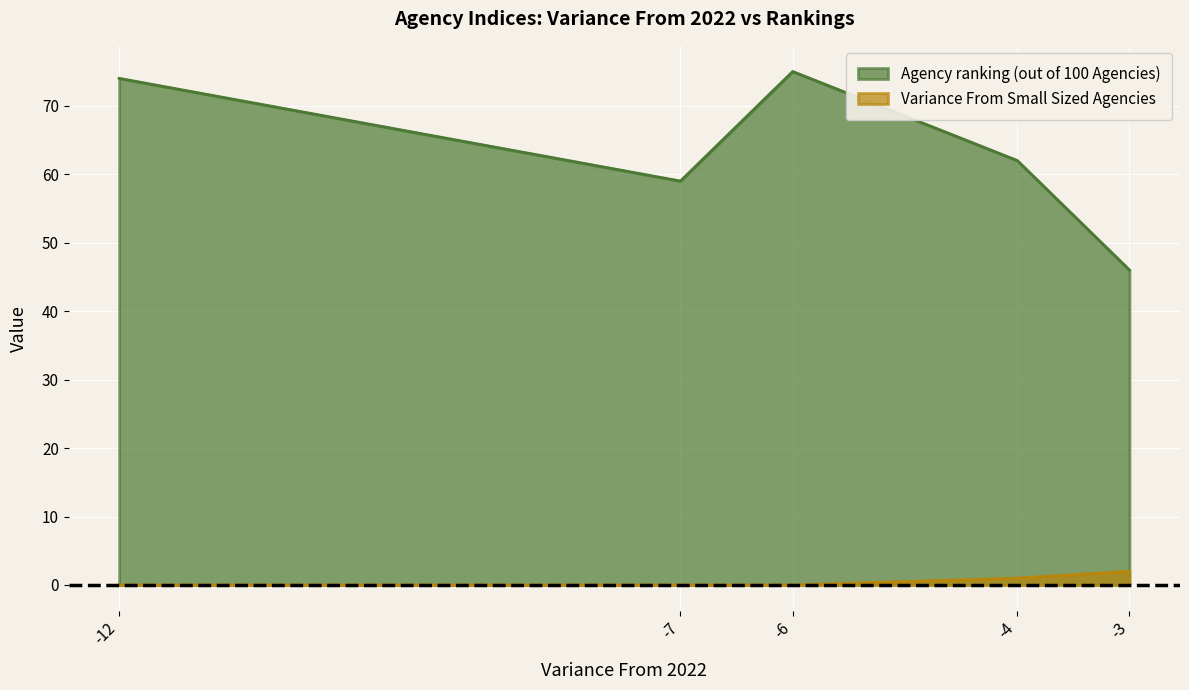

True or false: Variance From Small Sized Agencies has a value of 0 at Engagement Index.

False